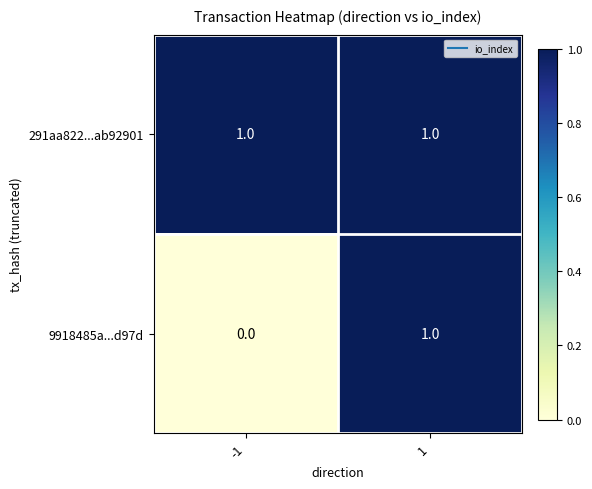

Reading left to right, list all the values displayed in this chart.

291aa822...ab92901: -1=1	1=1
9918485a...d97d: -1=0	1=1